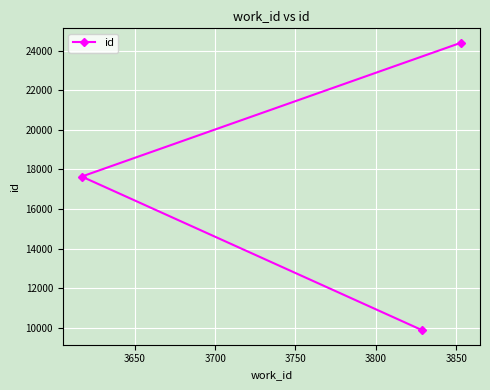

What is the difference between the maximum and minimum values?

14550